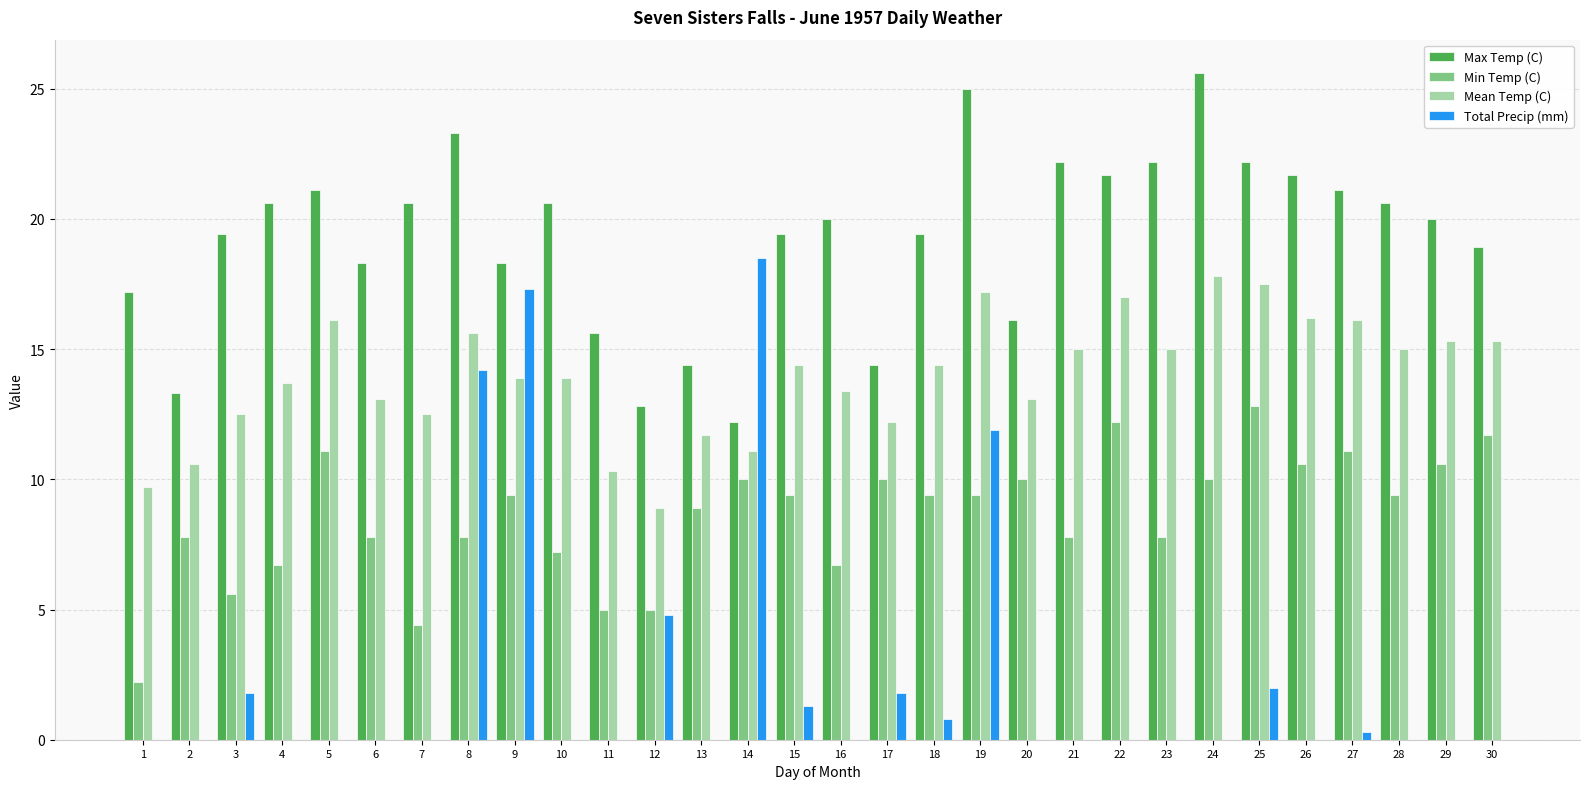

The Total Precip (mm) series shows 0.8 at 18. True or false?

True